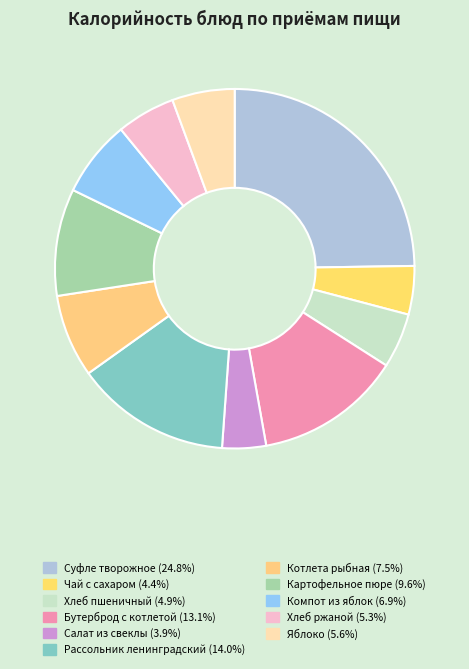

Is it true that Салат из свеклы is 4% of the pie?

True